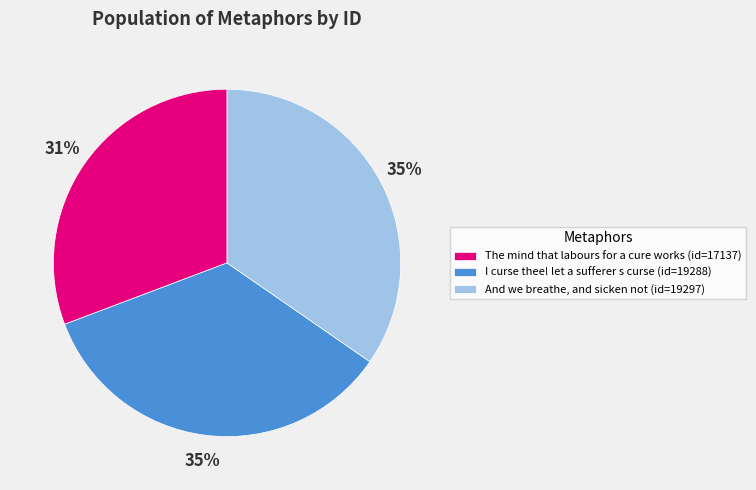

Does And we breathe, and sicken not (id=19297) account for over 50% of the chart?

No